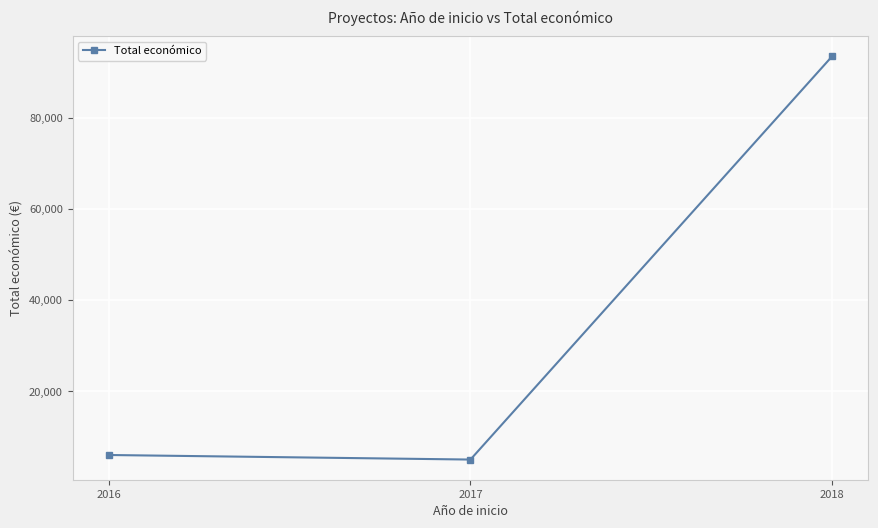

What is the smallest value displayed?

5000